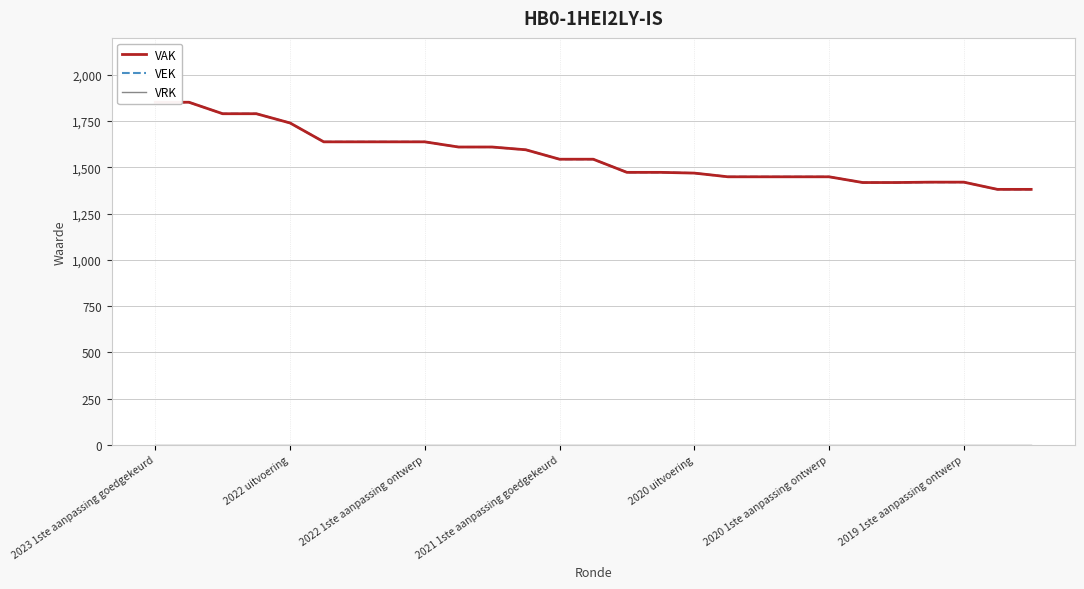

Which series has the widest spread of values?

VAK